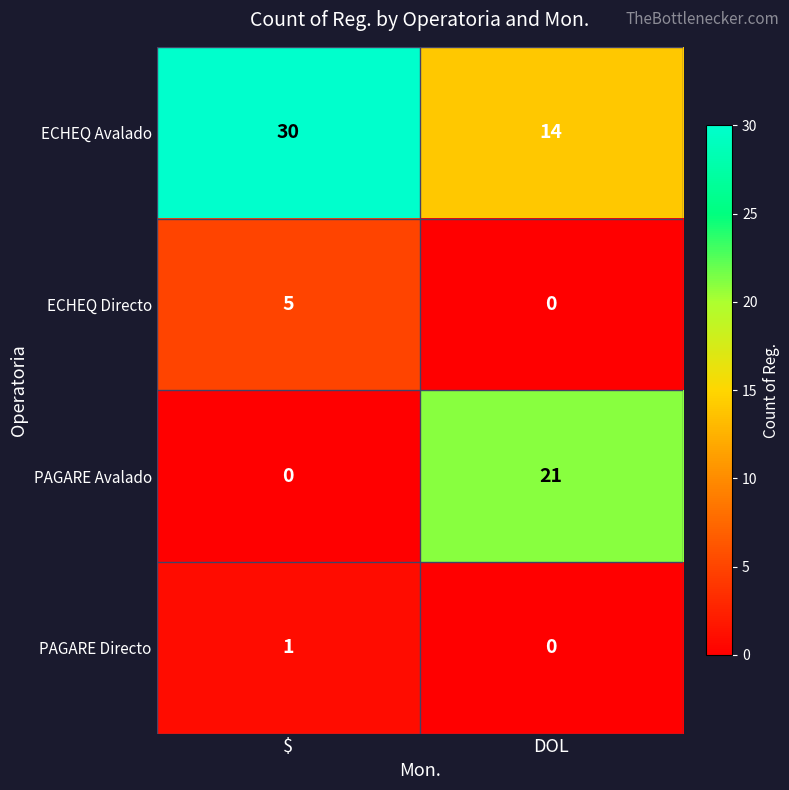

Reading left to right, transcribe all the data shown in this chart.

ECHEQ Avalado: $=30	DOL=14
ECHEQ Directo: $=5	DOL=0
PAGARE Avalado: $=0	DOL=21
PAGARE Directo: $=1	DOL=0